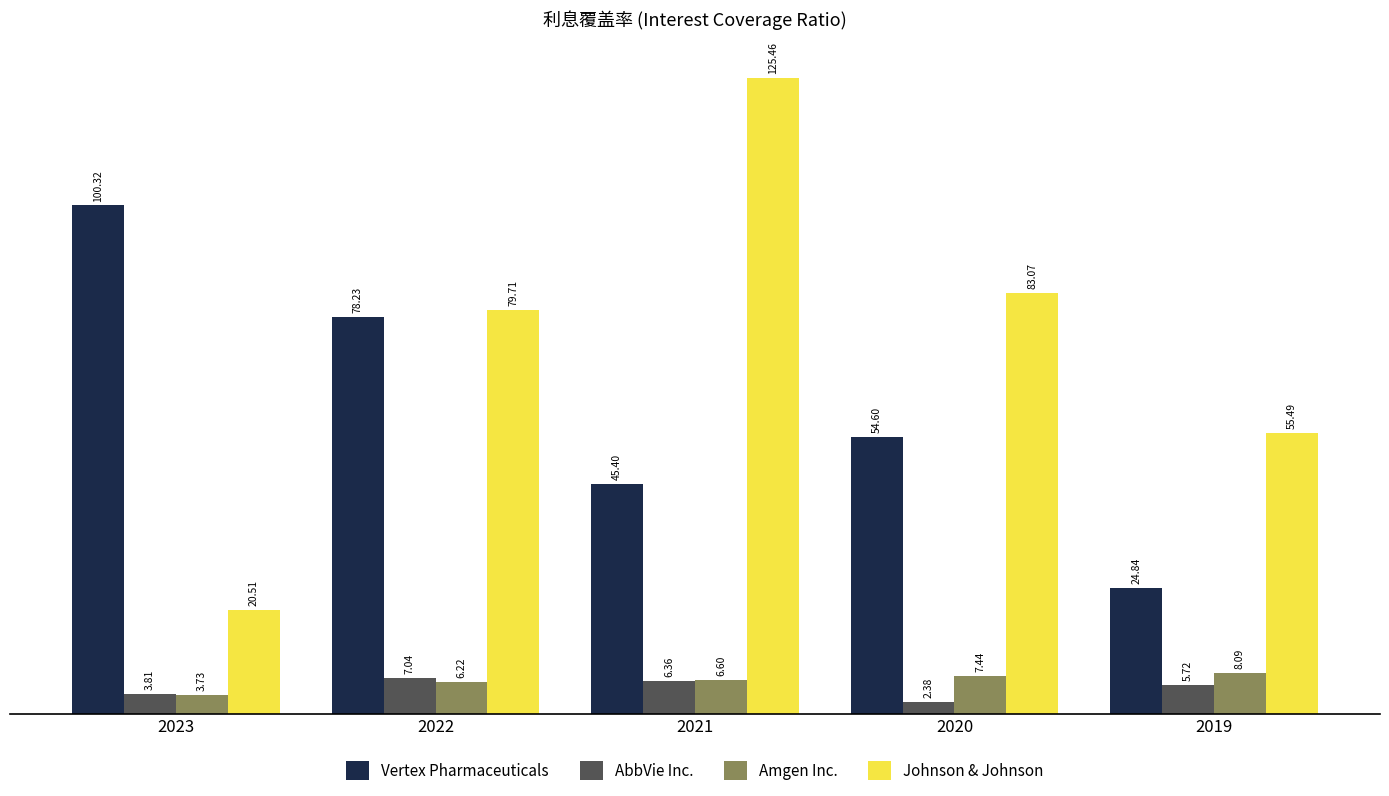

Where does the AbbVie Inc. series first go above 5?

2022